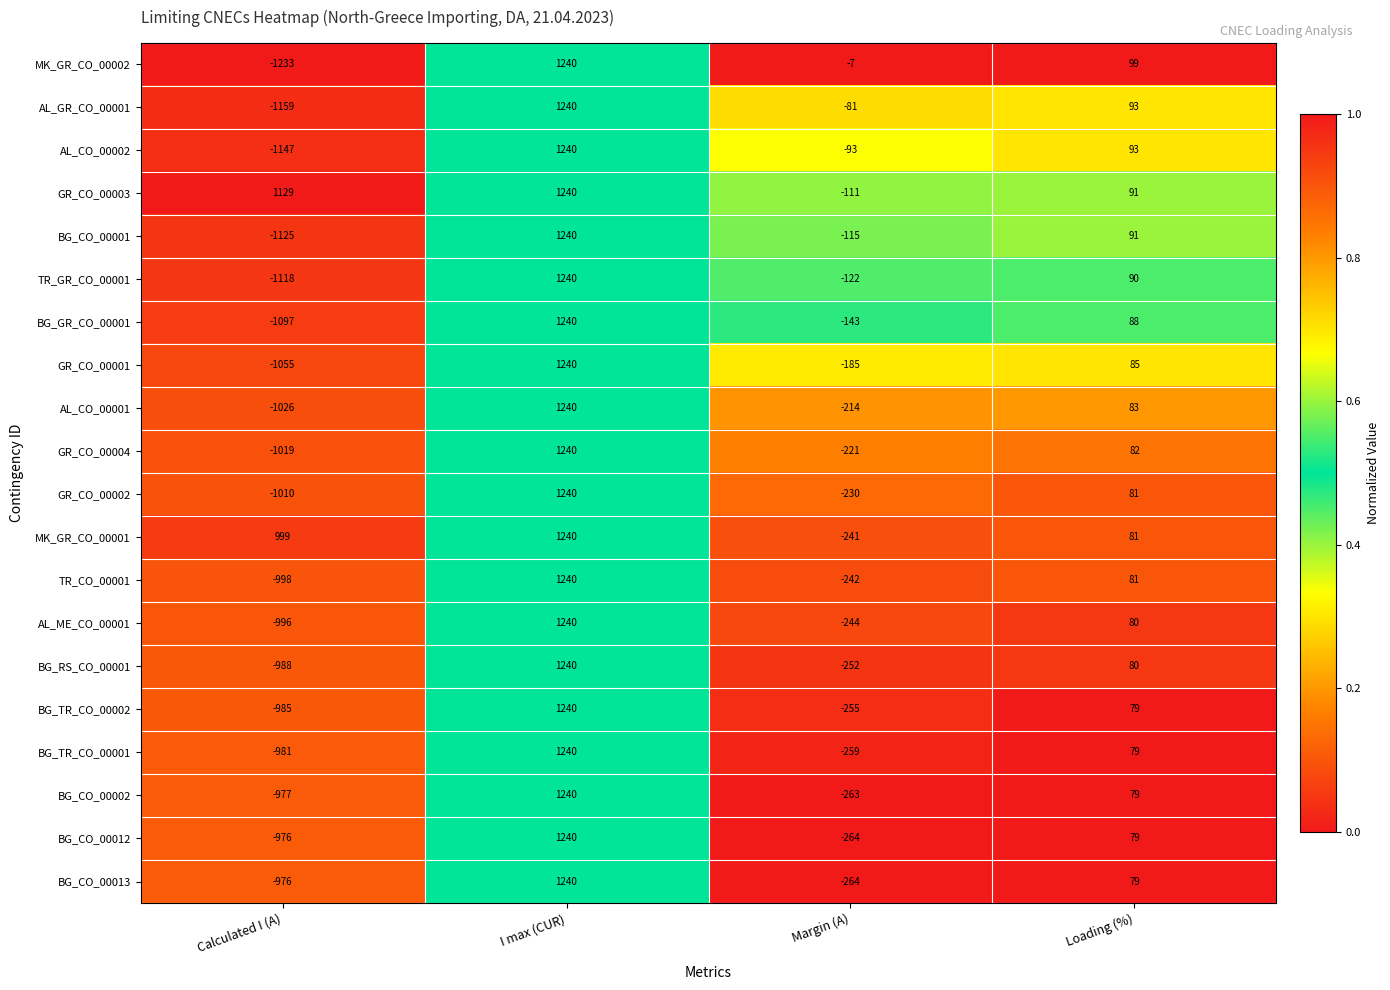

At how many categories does at least one series exceed 0?

3